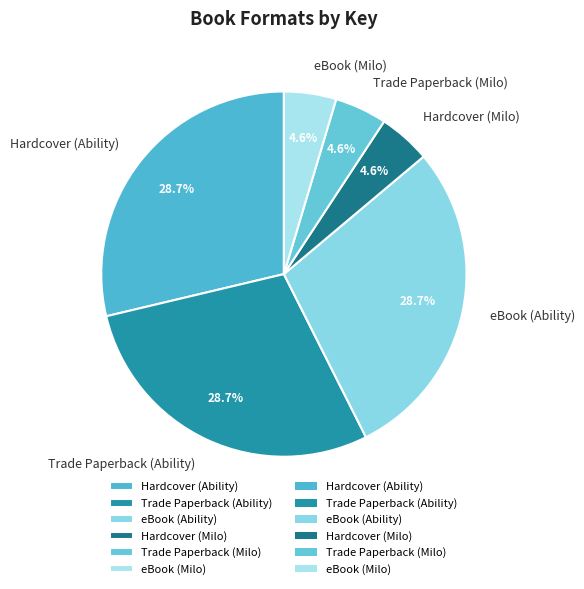

Between Hardcover (Milo) and Trade Paperback (Ability), which is larger?

Trade Paperback (Ability)